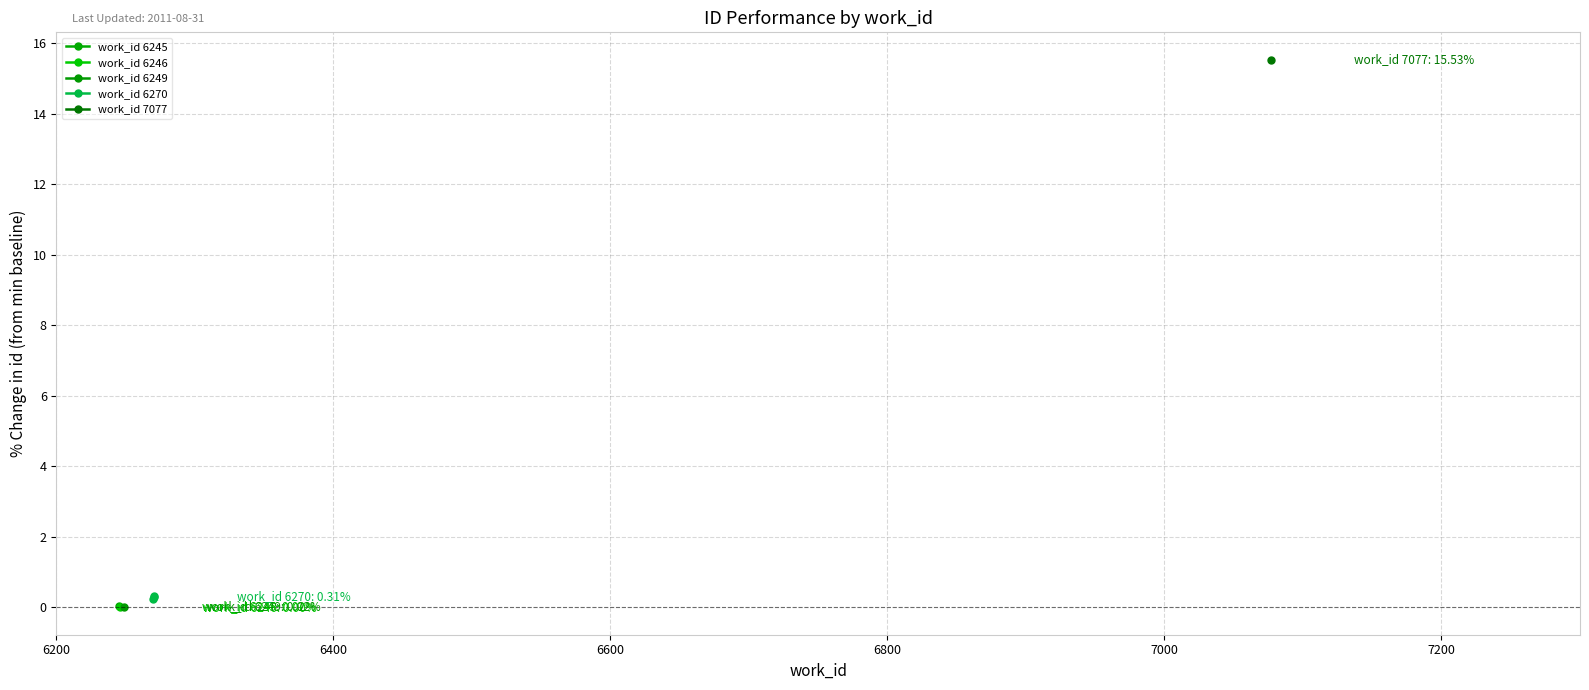

Count the work_id 6270 values in the range 0 to 1.

3